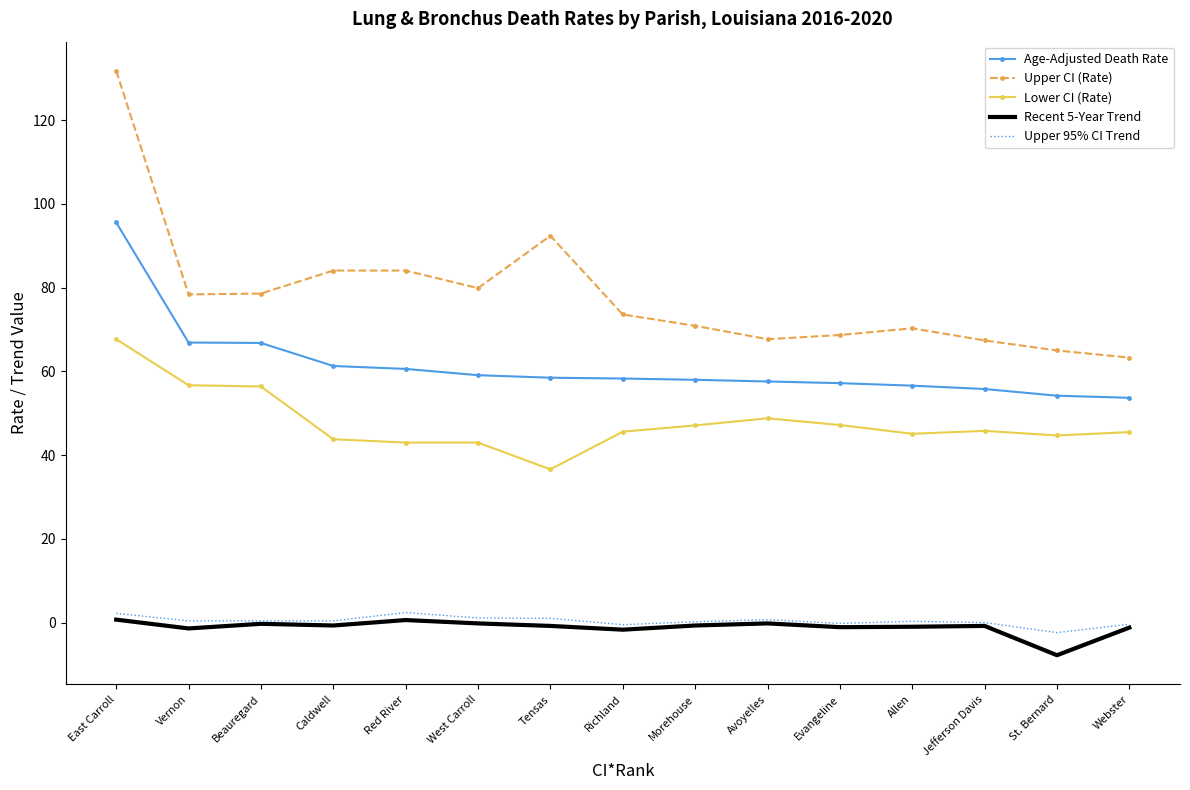

True or false: Upper 95% CI Trend and Age-Adjusted Death Rate cross at least once.

False